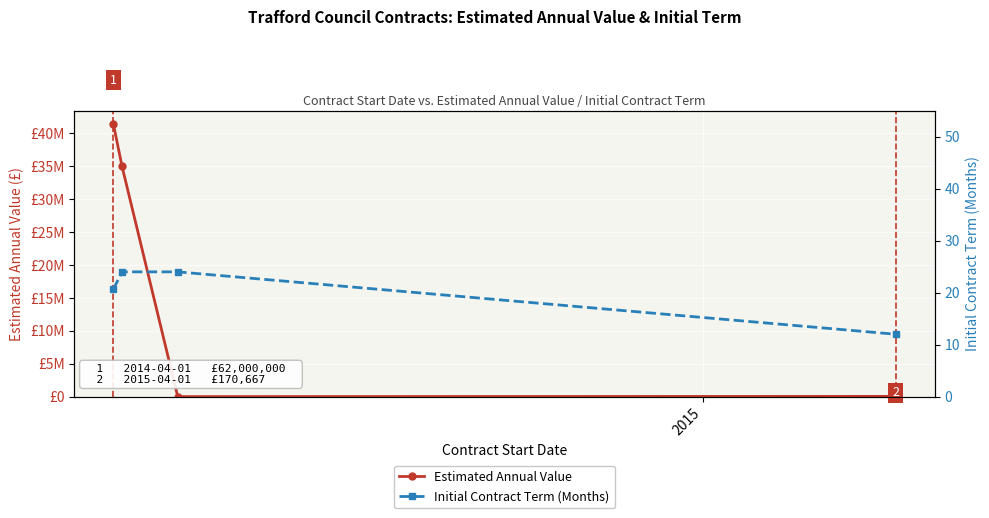

At how many categories does at least one series exceed 31884437?

2